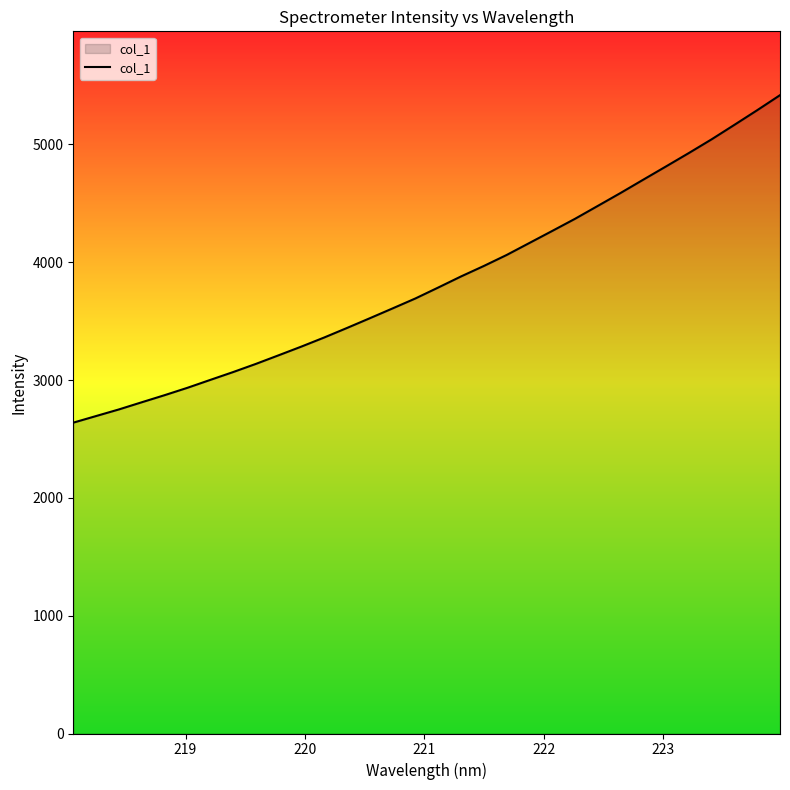

What is the difference between the maximum and minimum values?

2779.6